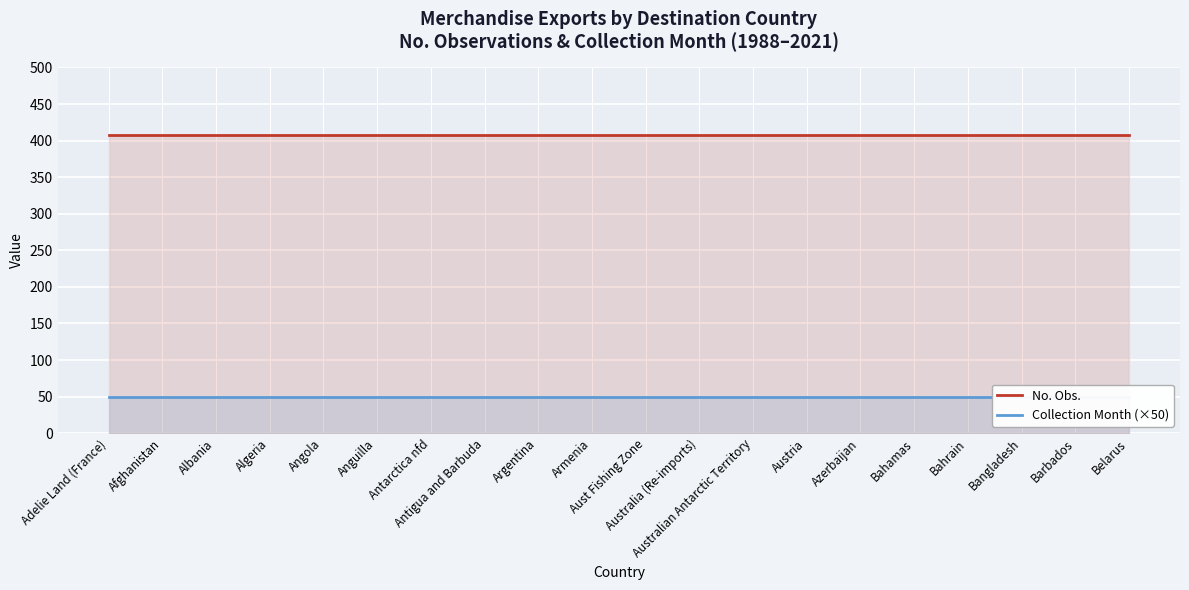

Reading left to right, extract all data points from this chart.

No. Obs.: Adelie Land (France)=407	Afghanistan=407	Albania=407	Algeria=407	Angola=407	Anguilla=407	Antarctica nfd=407	Antigua and Barbuda=407	Argentina=407	Armenia=407	Aust Fishing Zone=407	Australia (Re-imports)=407	Australian Antarctic Territory=407	Austria=407	Azerbaijan=407	Bahamas=407	Bahrain=407	Bangladesh=407	Barbados=407	Belarus=407
Collection Month (×50): Adelie Land (France)=50	Afghanistan=50	Albania=50	Algeria=50	Angola=50	Anguilla=50	Antarctica nfd=50	Antigua and Barbuda=50	Argentina=50	Armenia=50	Aust Fishing Zone=50	Australia (Re-imports)=50	Australian Antarctic Territory=50	Austria=50	Azerbaijan=50	Bahamas=50	Bahrain=50	Bangladesh=50	Barbados=50	Belarus=50